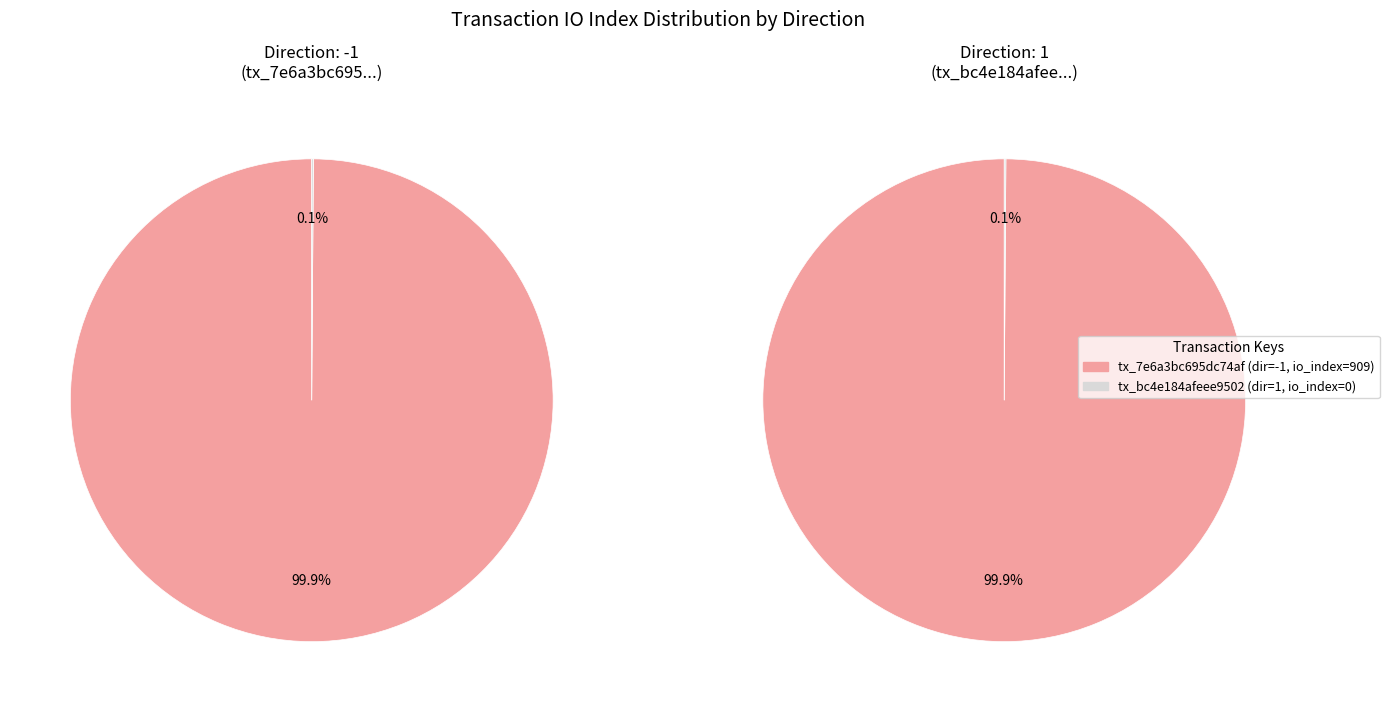

How many slices are in this pie chart?

2